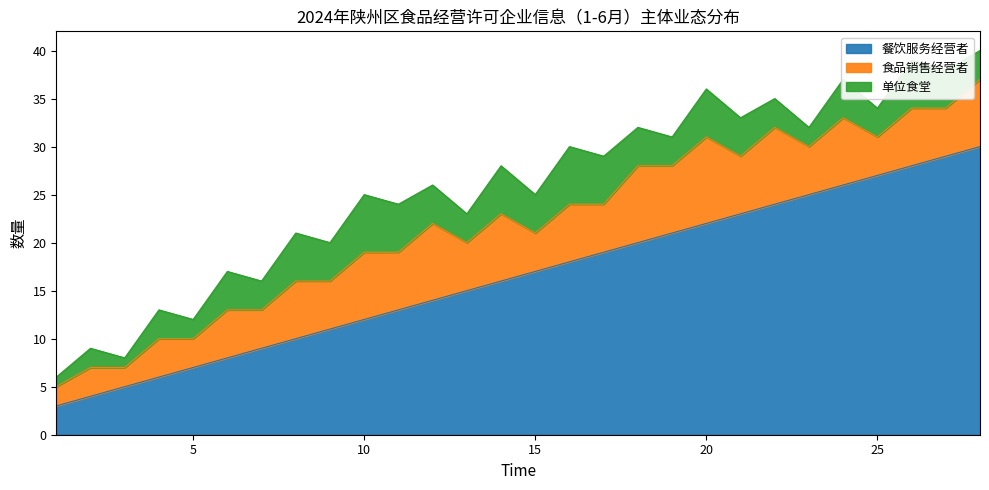

At which category is the sum across all series the highest?

28